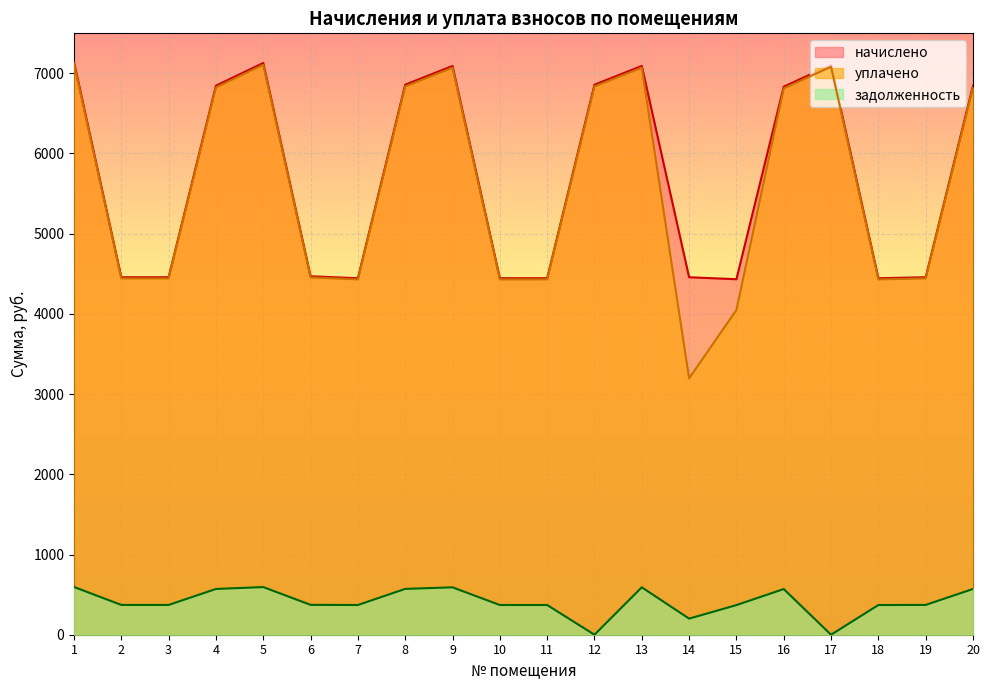

The начислено series shows 4469.3 at 6. True or false?

True